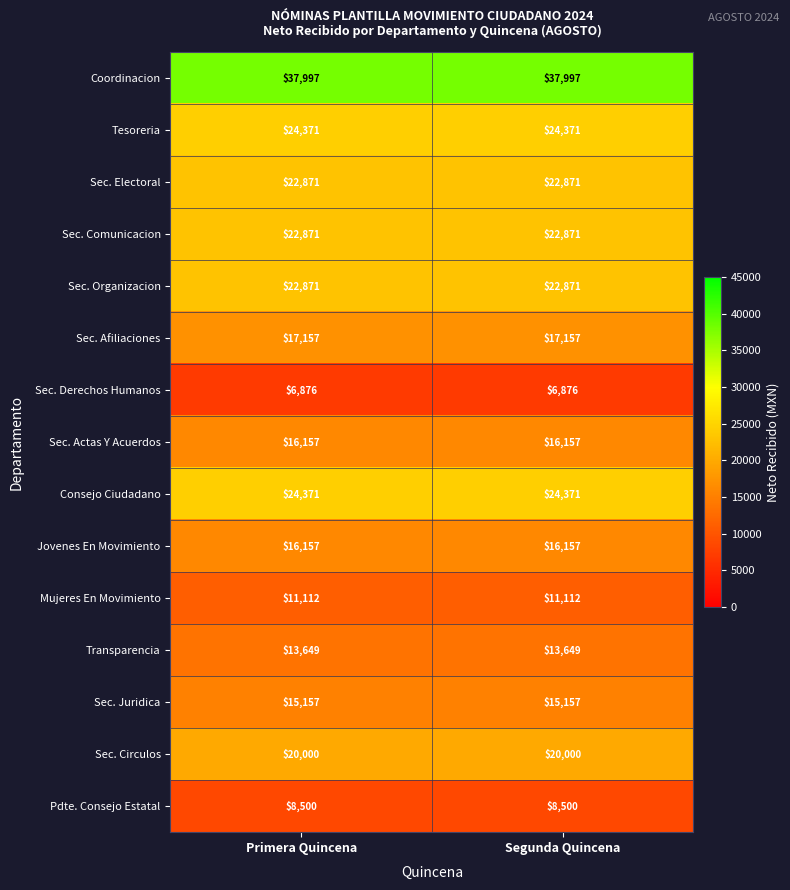

The value of Tesoreria at Segunda Quincena is 24371. True or false?

True